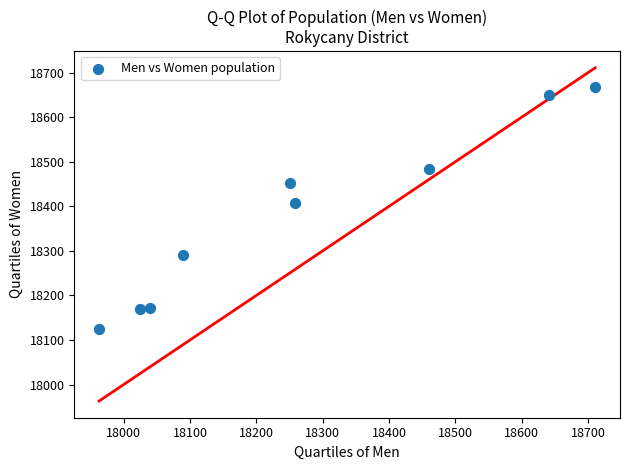

What is the range of Y values (max minus min)?

542